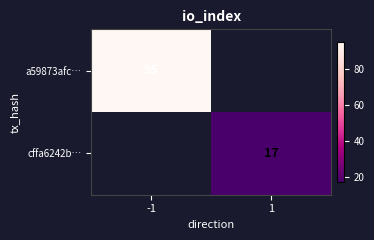

Is the value of a59873afc… at -1 greater than the value of cffa6242b… at 1?

Yes